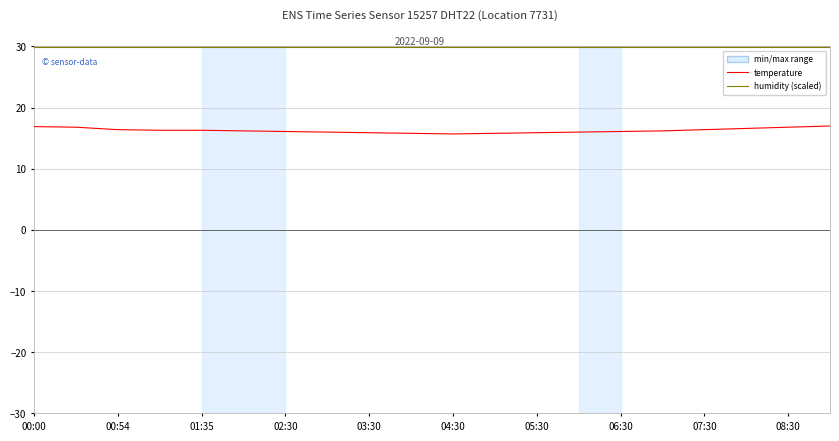

Which series has the widest spread of values?

temperature